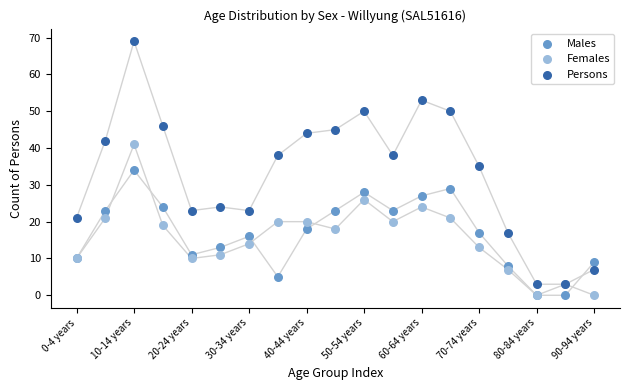

In the Persons series, what Y value is closest to 36?

35